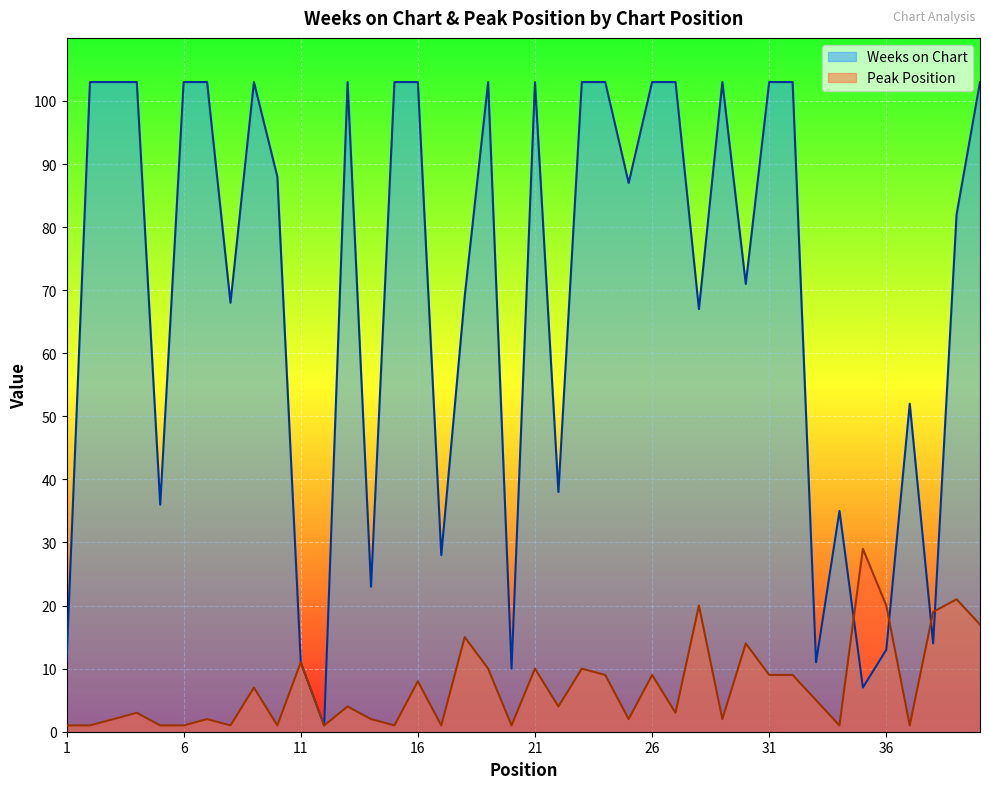

Is it true that Peak Position equals 1 at 20?

True